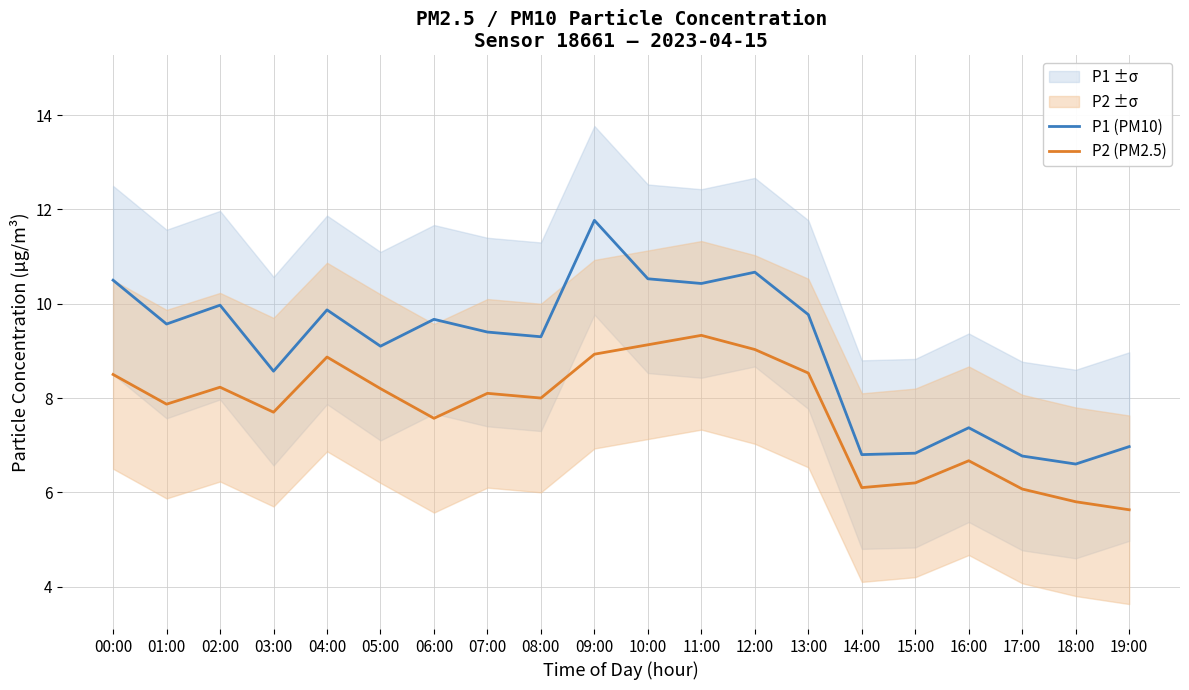

What is the difference between the P1 (PM10) values at 05:00 and 10:00?

1.4